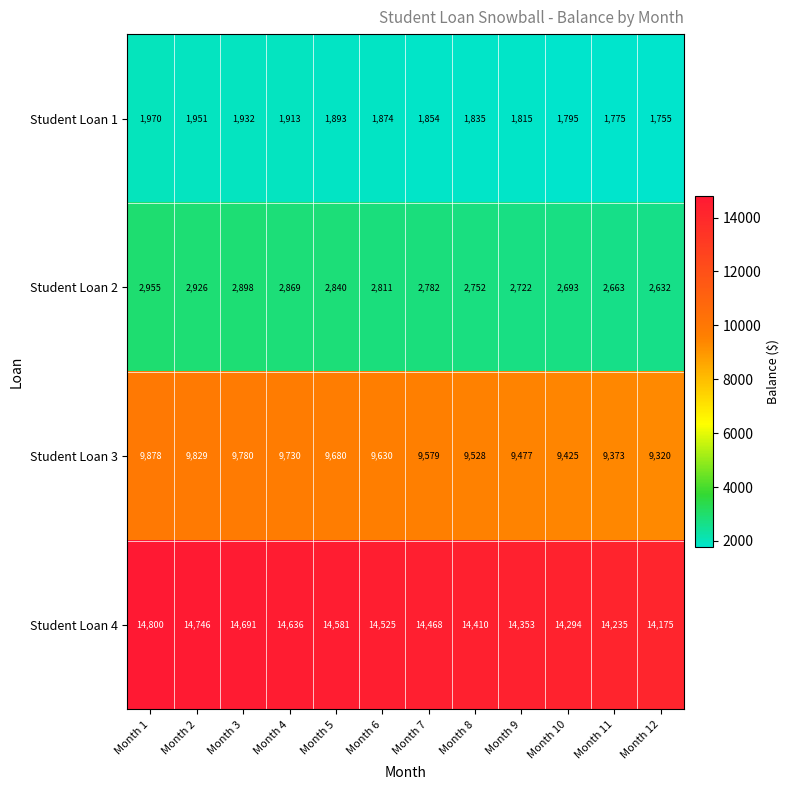

At which category is the sum across all series the highest?

Month 1